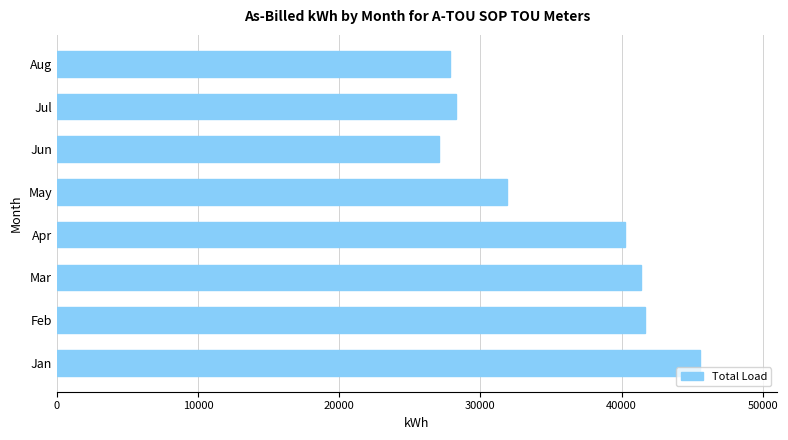

True or false: the data shows 41659 at Feb.

True